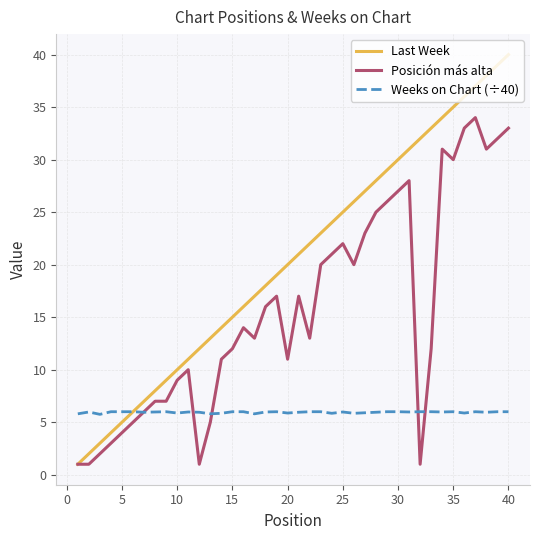

How many lines are shown in the chart?

3